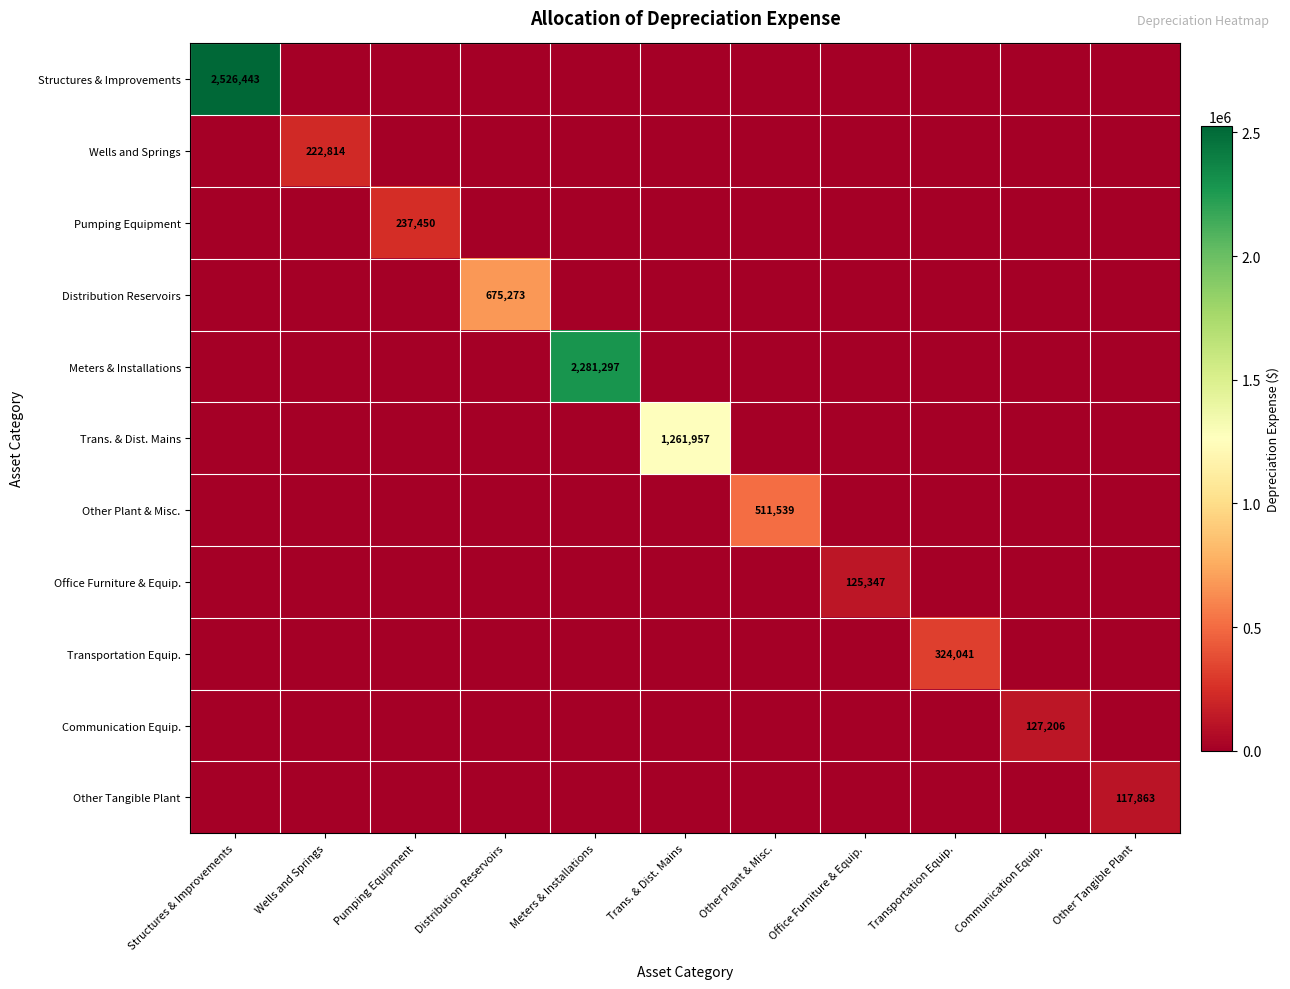

Rank the series at Office Furniture & Equip. from lowest to highest value.

Structures & Improvements, Wells and Springs, Pumping Equipment, Distribution Reservoirs, Meters & Installations, Trans. & Dist. Mains, Other Plant & Misc., Transportation Equip., Communication Equip., Other Tangible Plant, Office Furniture & Equip.